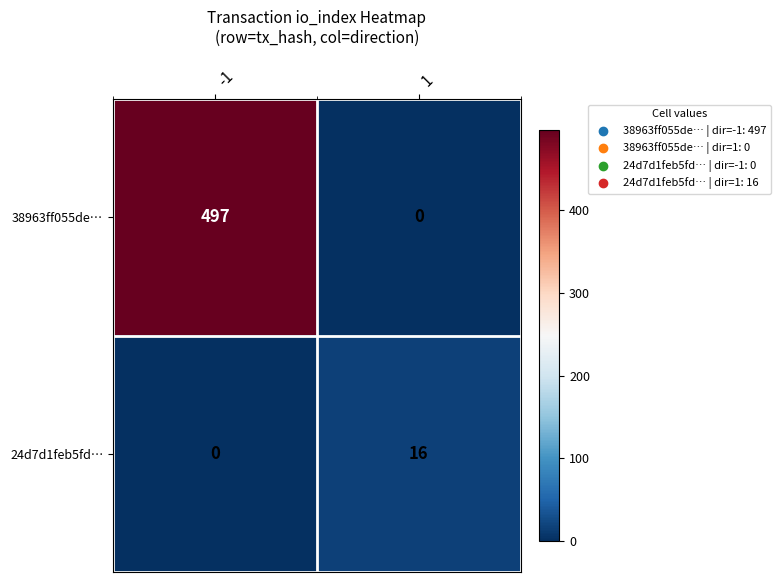

What is the greatest value displayed?

497